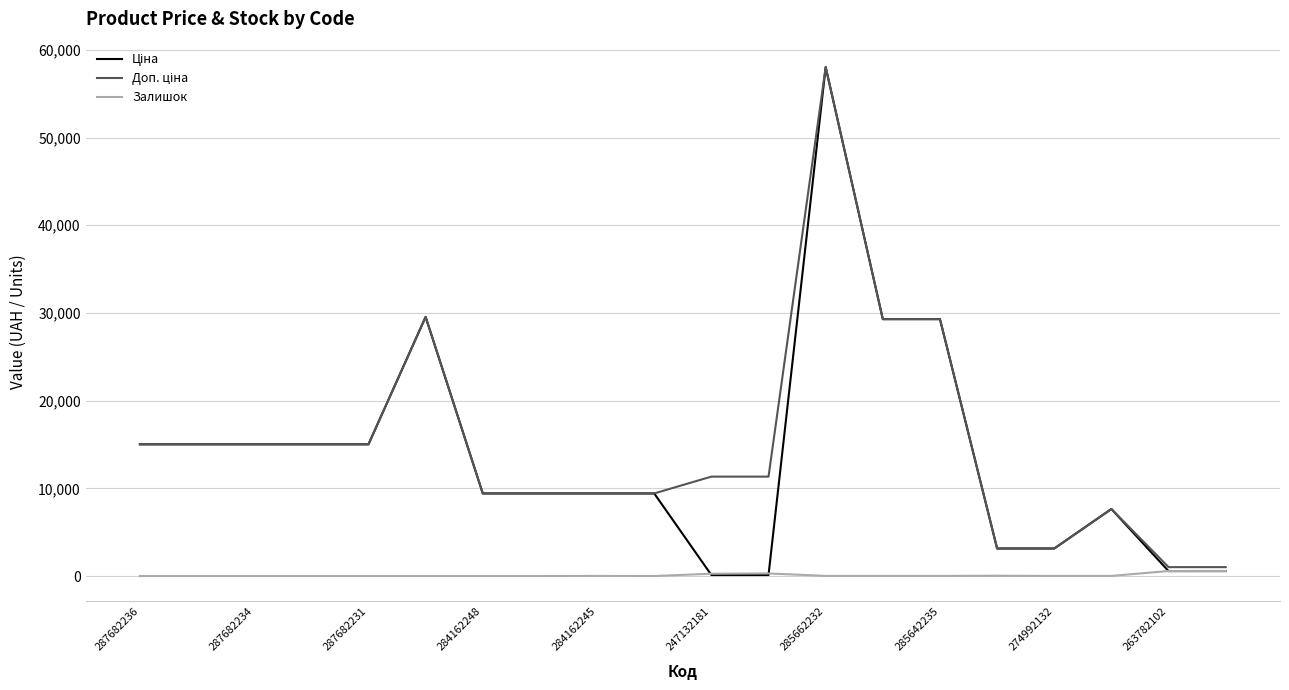

What is the value of the Доп. ціна point at the 15th from the left?

29294.9